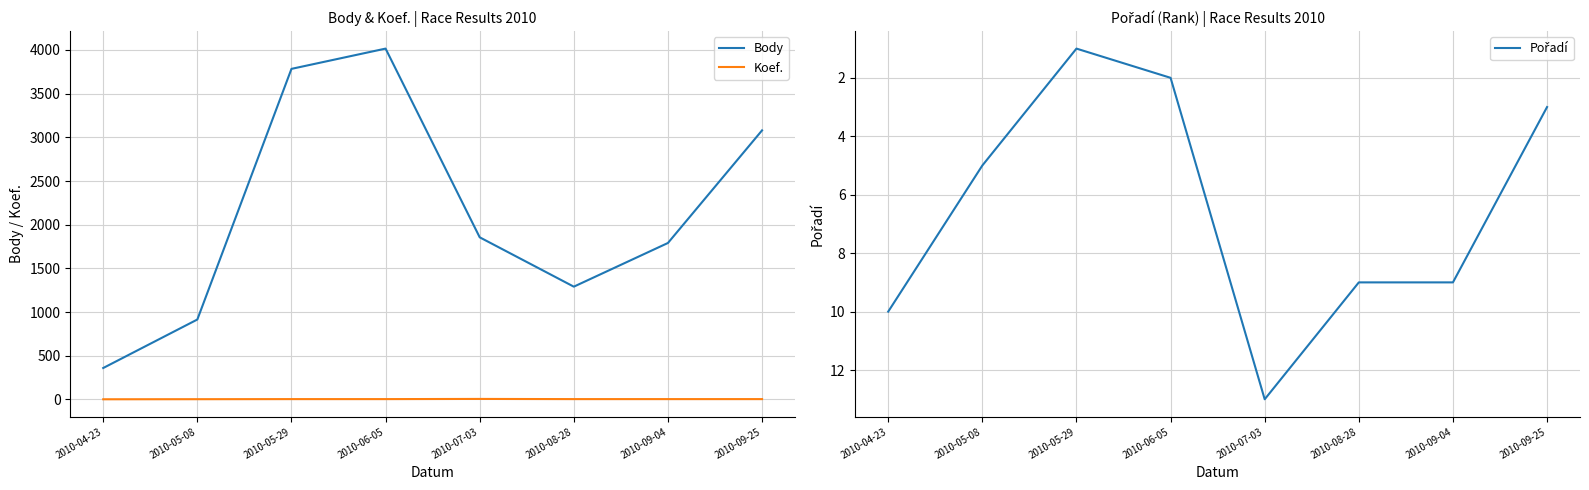

At which category does Body reach its first local peak?

2010-06-05